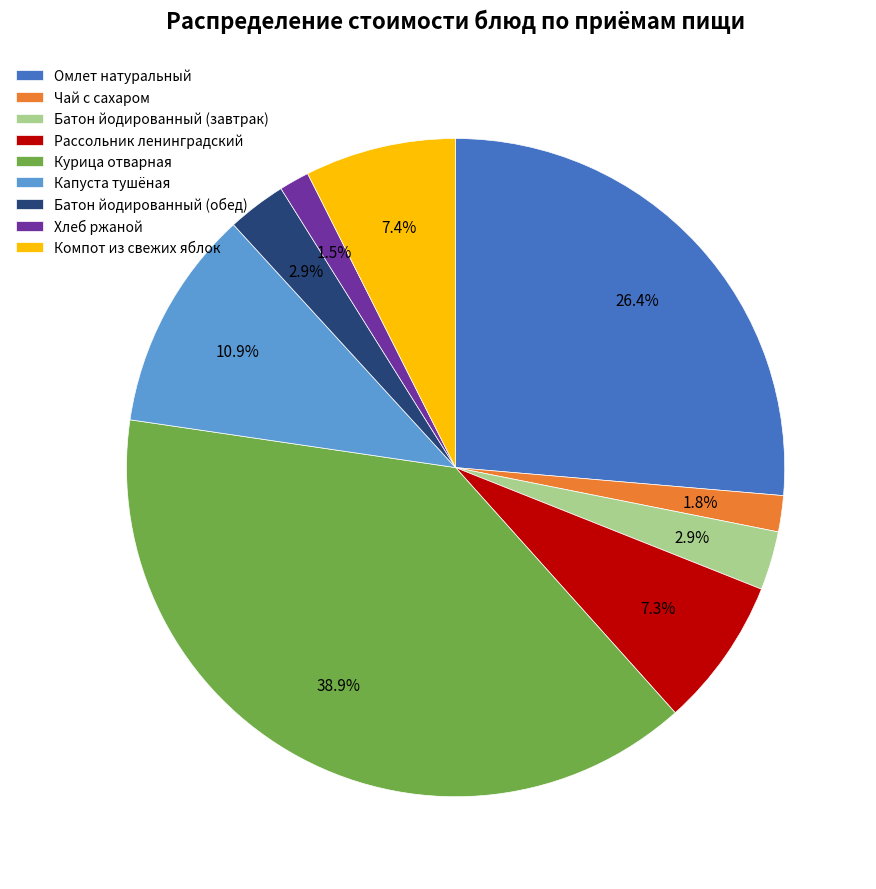

The Чай с сахаром slice represents 14% of the pie. True or false?

False